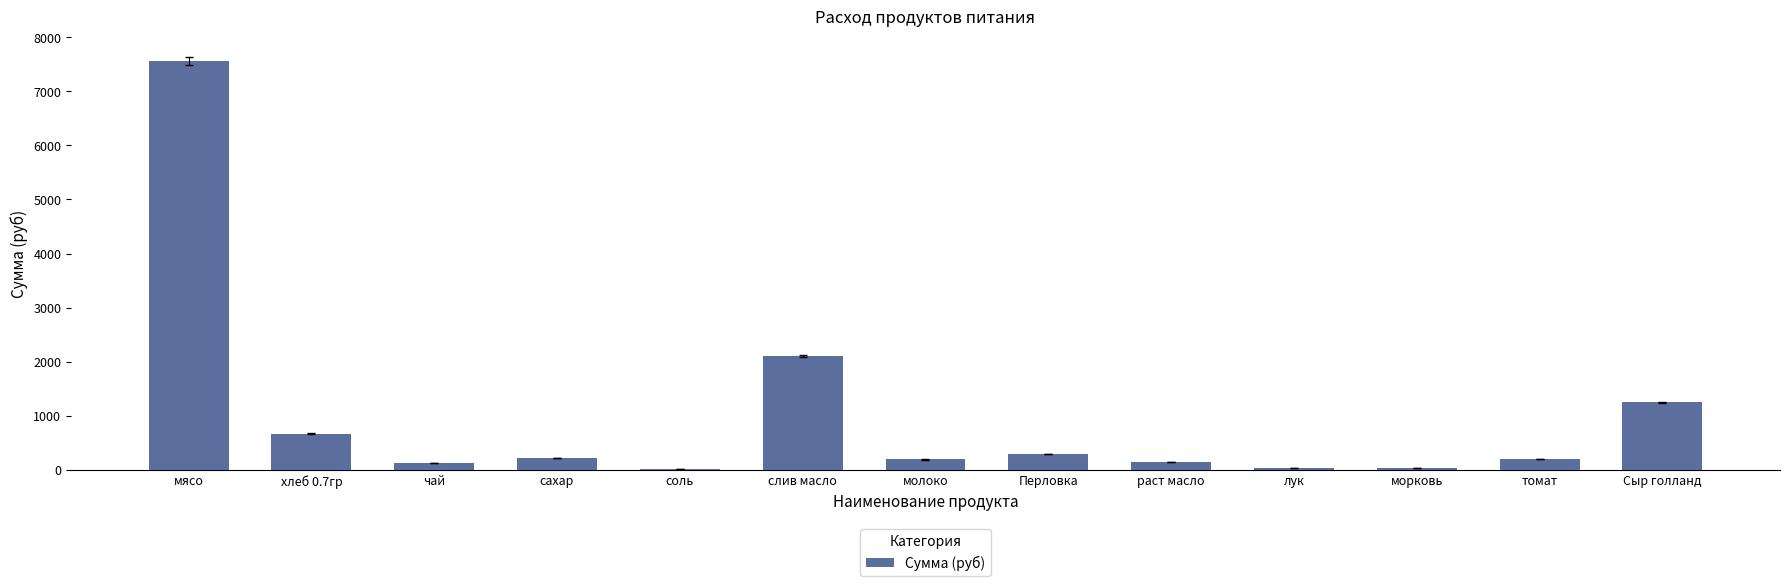

What is the average value?

985.6